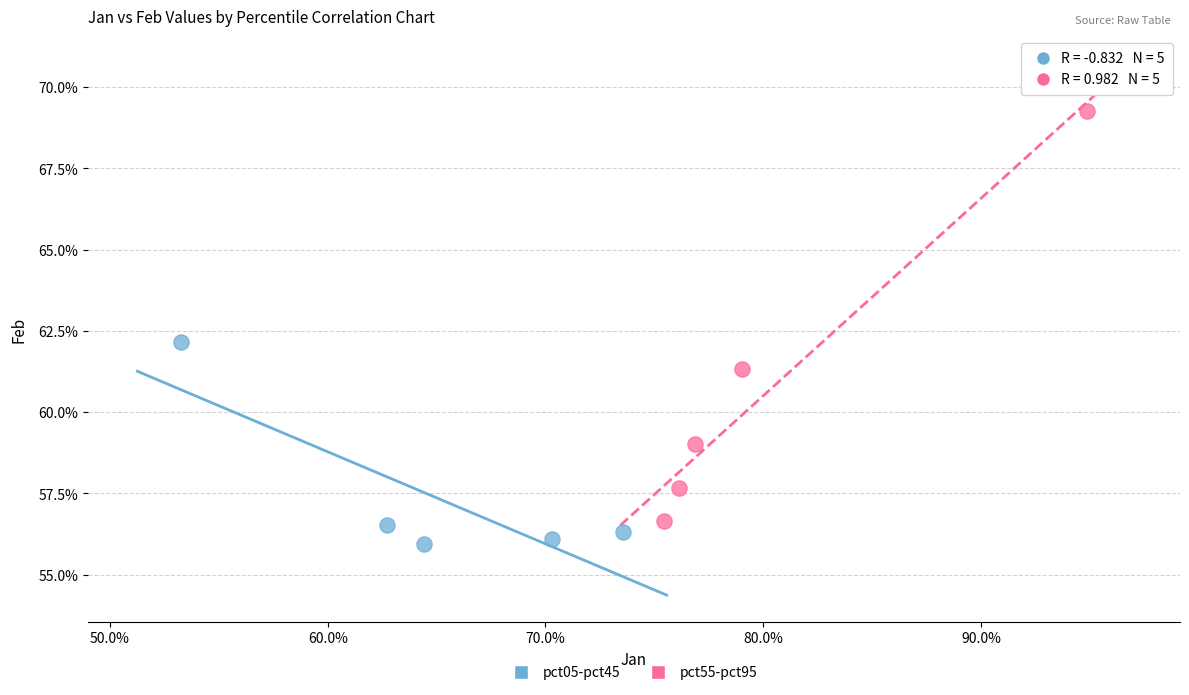

Which series has the largest Y range (max minus min)?

pct55-pct95